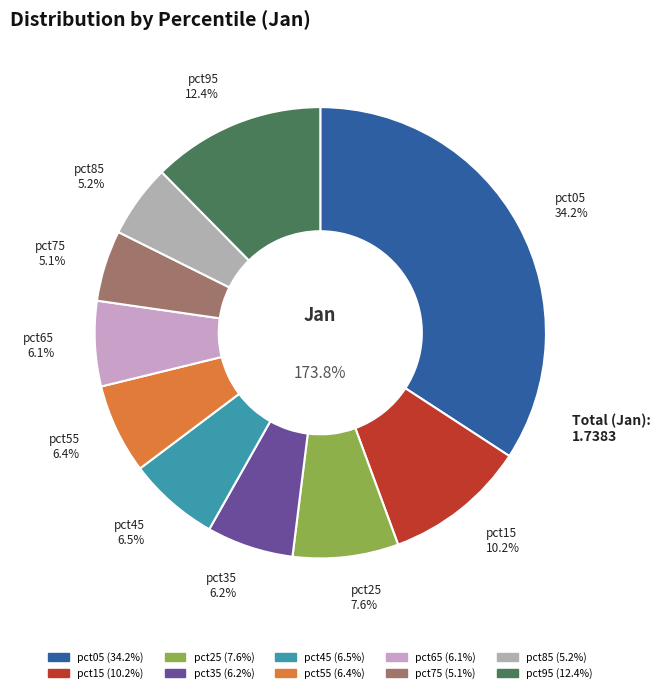

Between pct15 and pct85, which is larger?

pct15